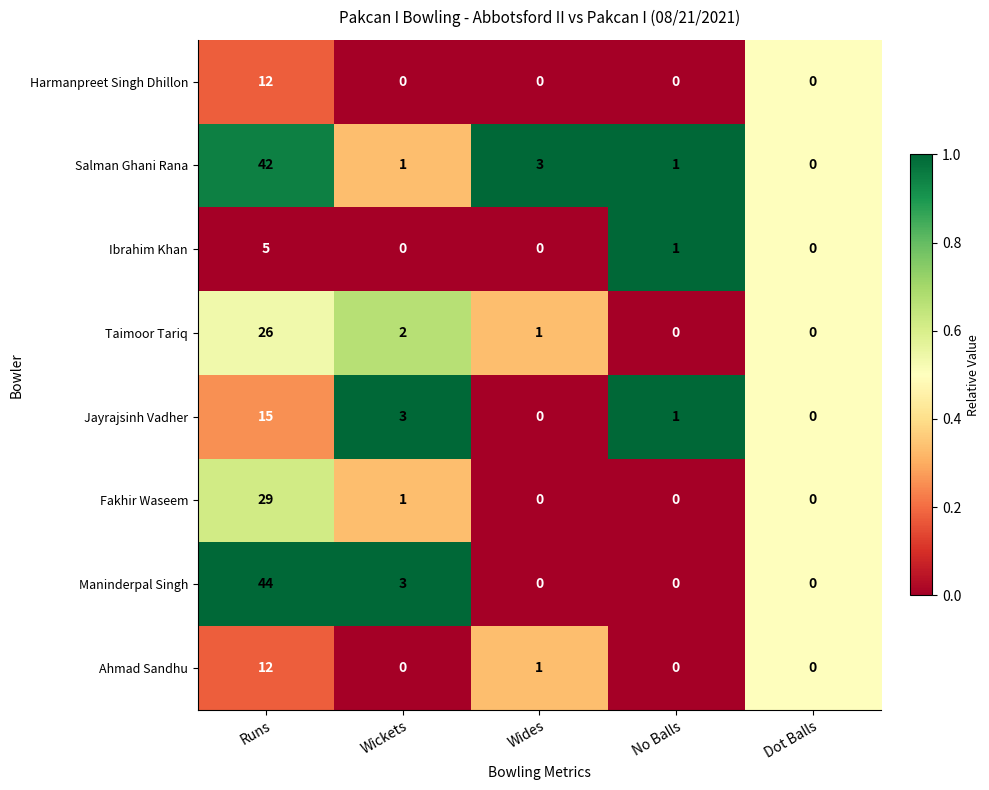

What is the difference between the highest and lowest values at Wickets?

3